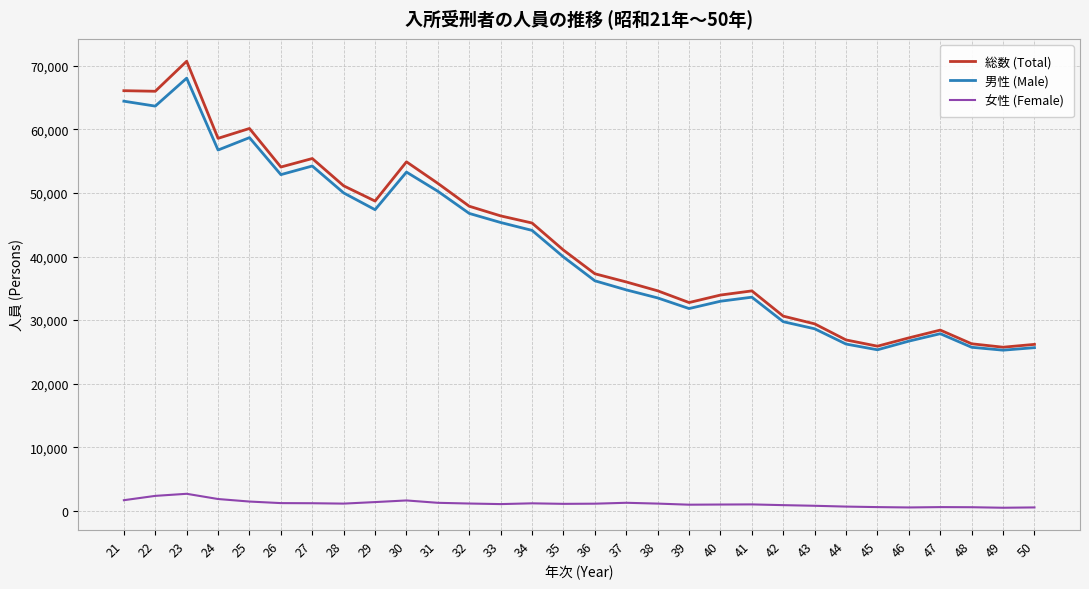

True or false: 女性 (Female) and 総数 (Total) cross at least once.

False